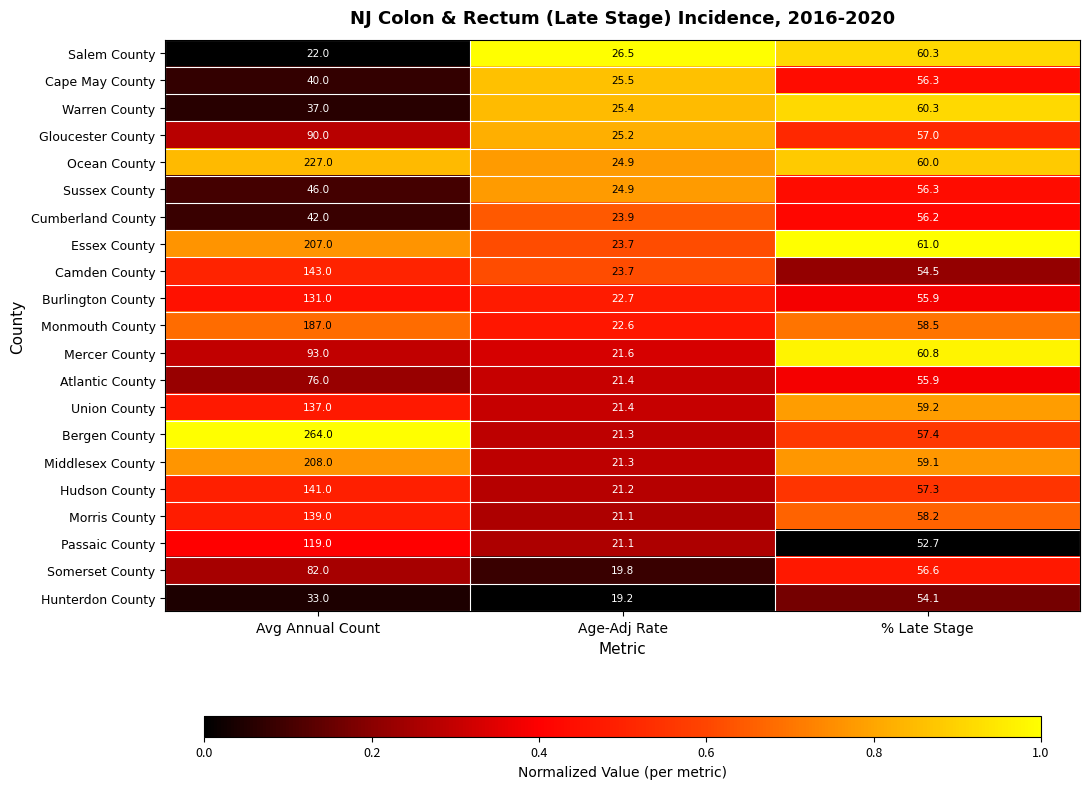

What is the greatest value displayed?

264.0